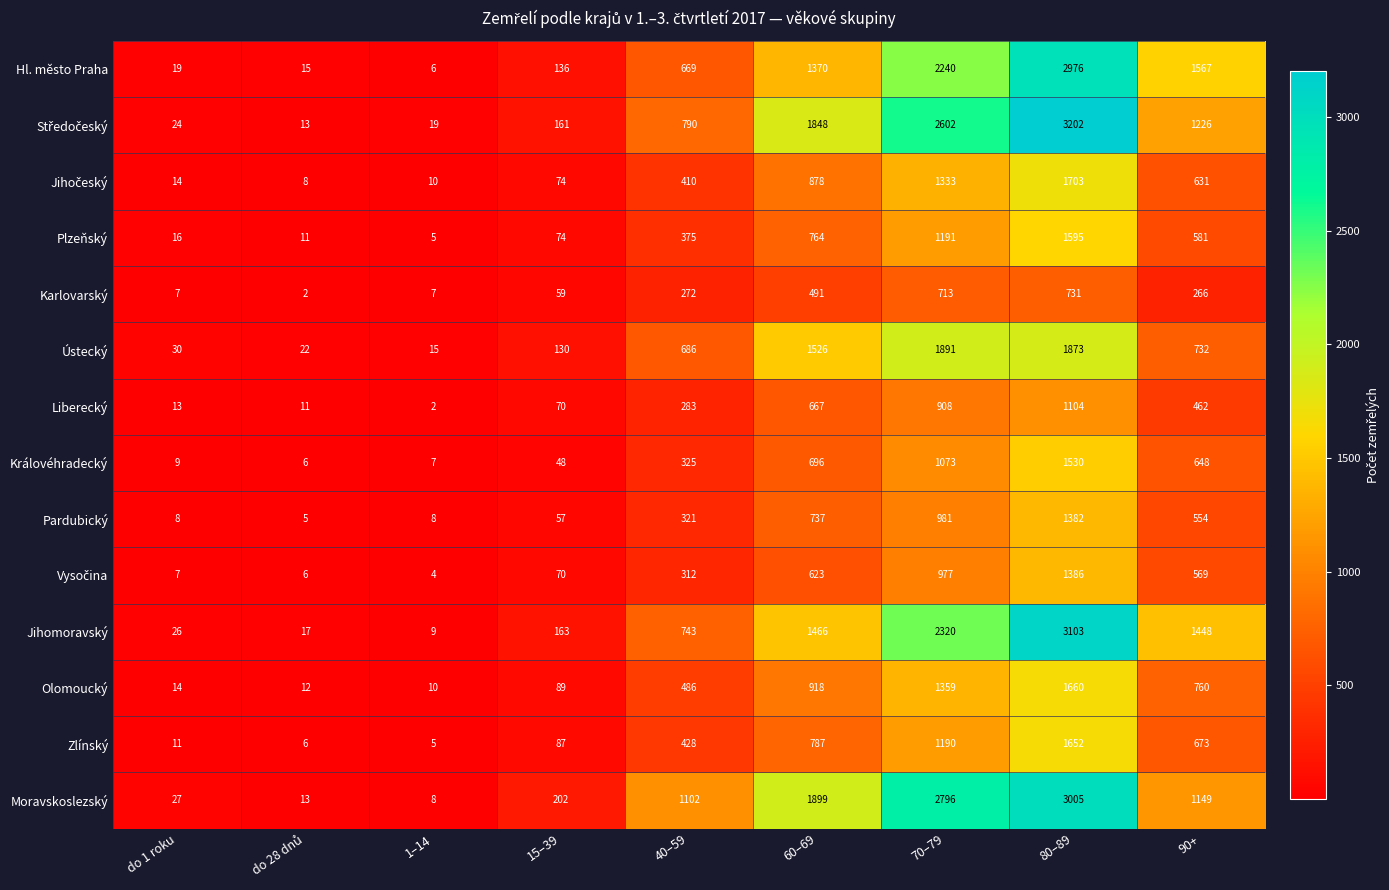

What is the difference between the highest and lowest values at do 1 roku?

23